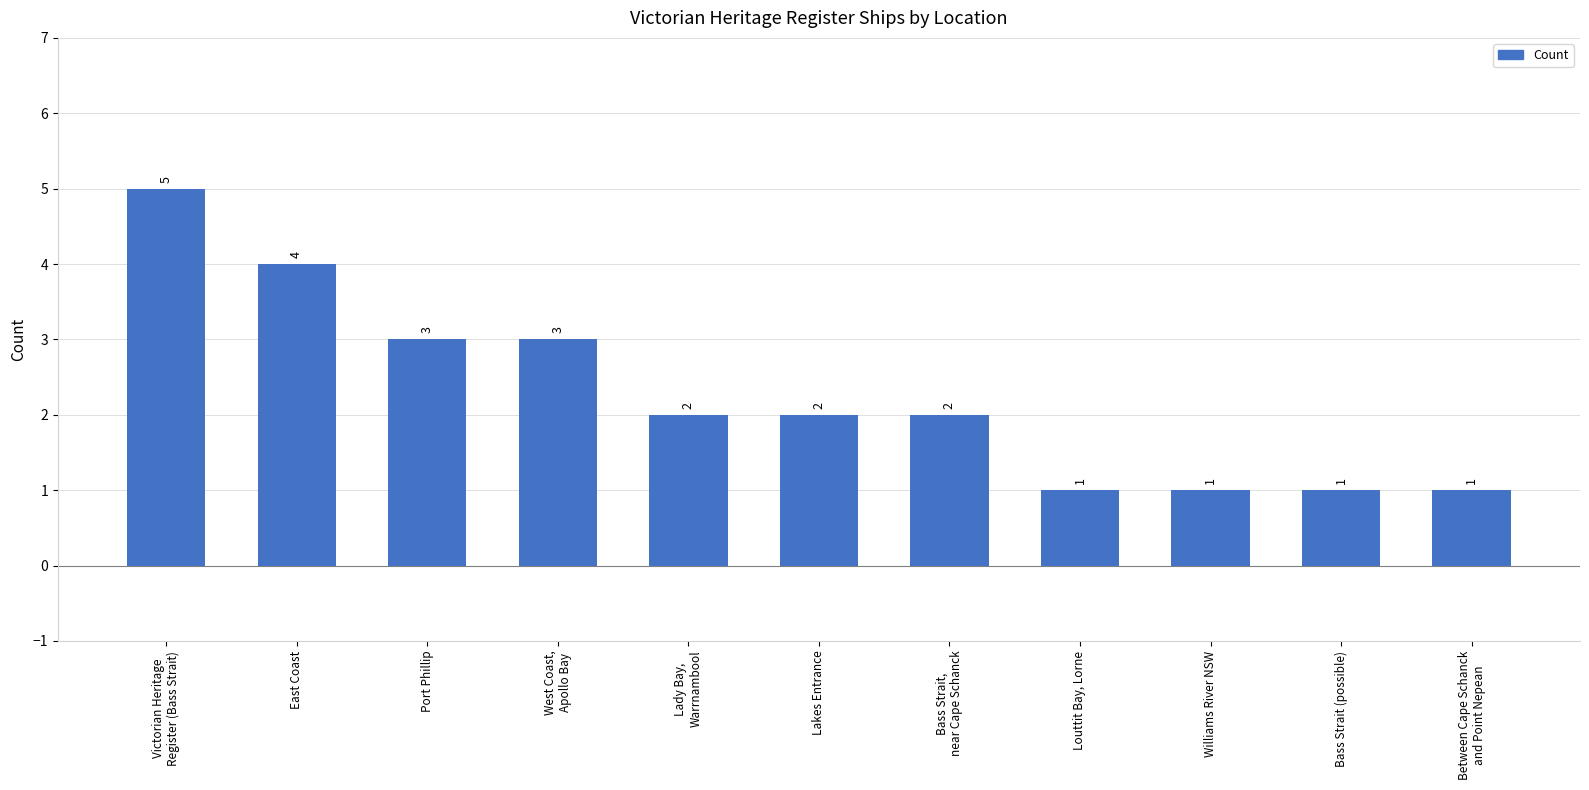

Which has a higher value, West Coast,
Apollo Bay or Bass Strait,
near Cape Schanck?

West Coast,
Apollo Bay